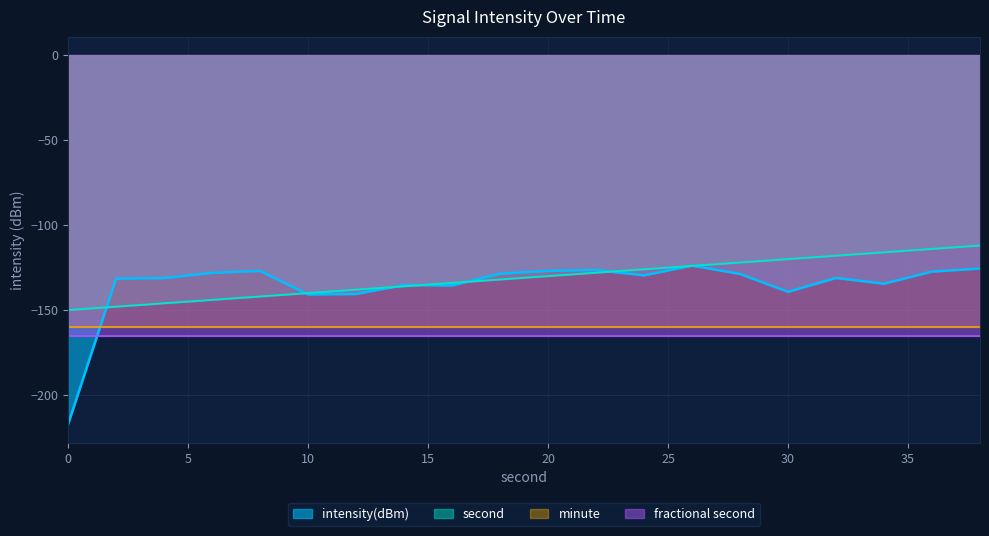

What is the average value of the second series?

-131.0